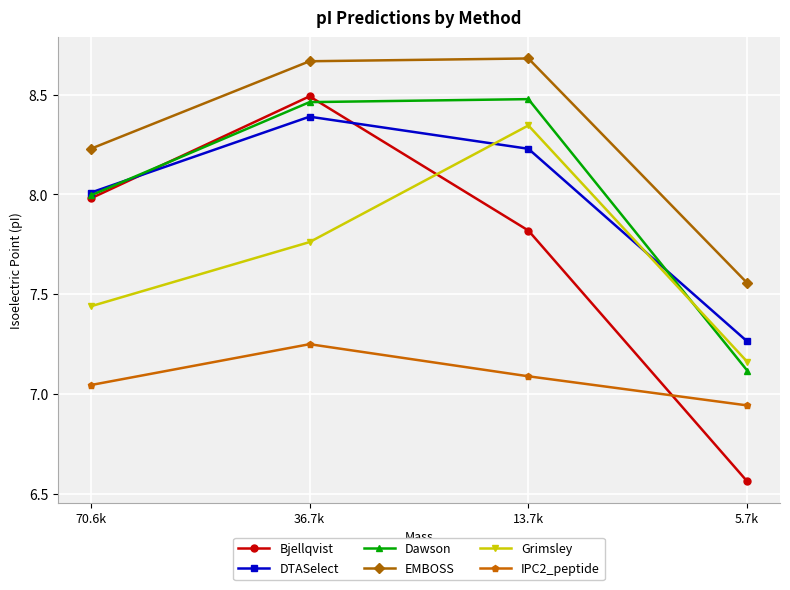

What is the difference between the second highest and minimum values in the DTASelect series?

1.0